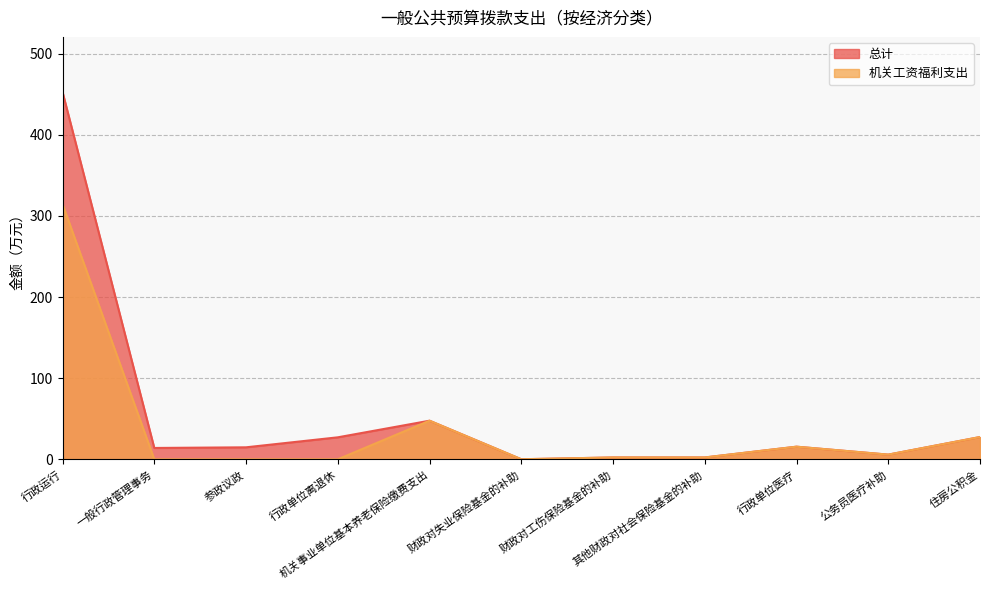

What is the label of the 2nd point from the right?

公务员医疗补助